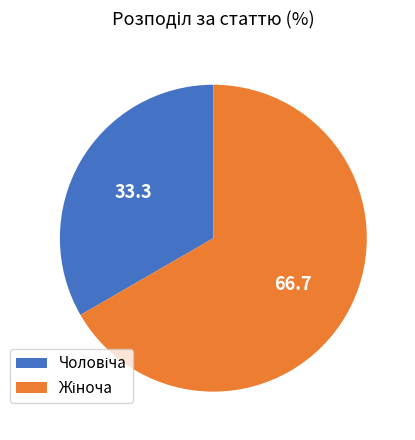

How many segments does this pie chart have?

2